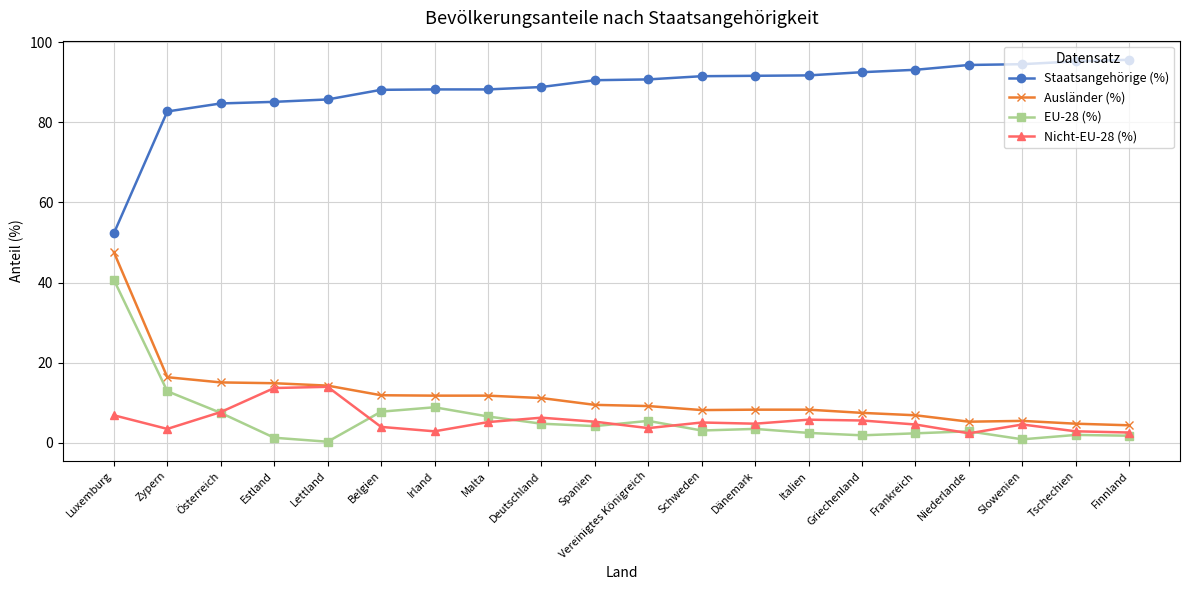

What value does the Ausländer (%) series have at Spanien?

9.5